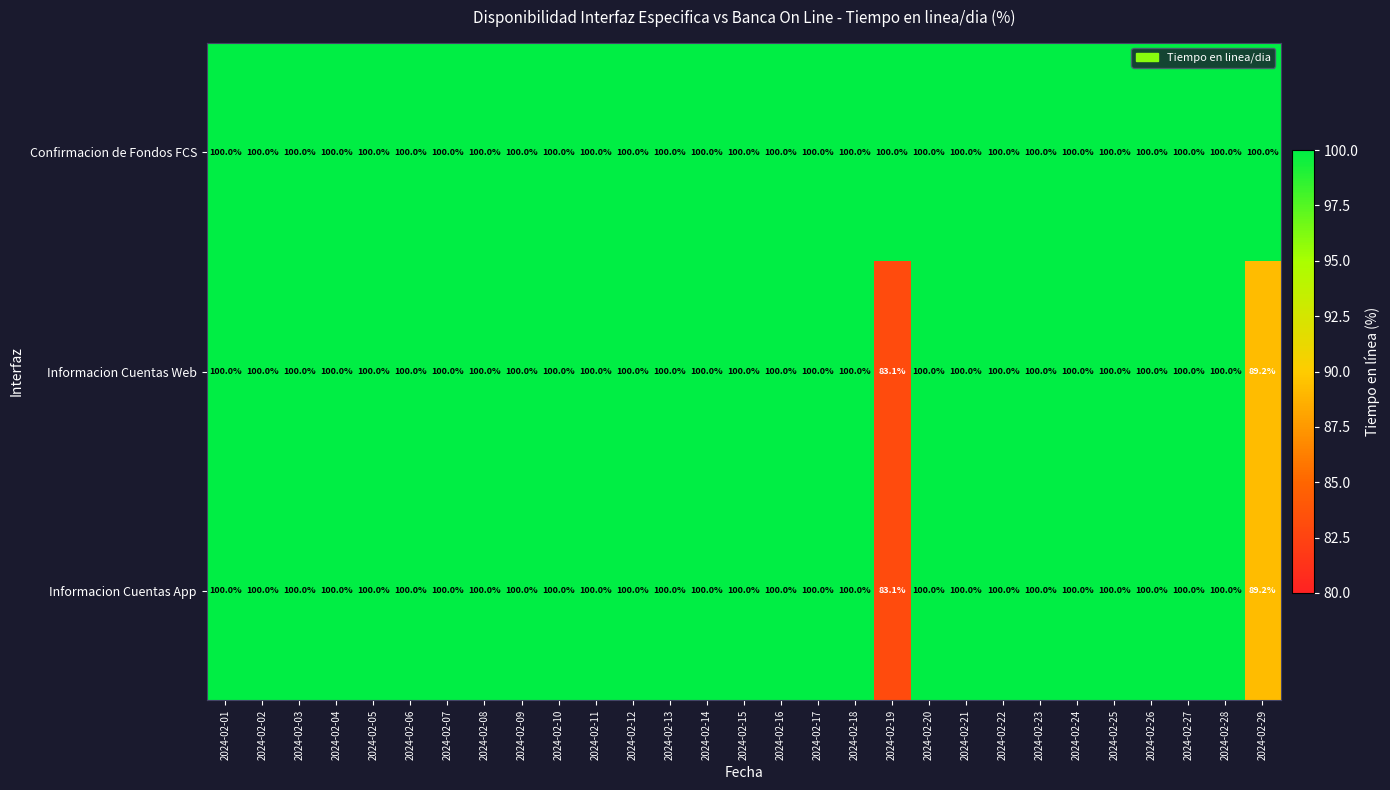

At which label is Informacion Cuentas App closest to 91?

2024-02-29